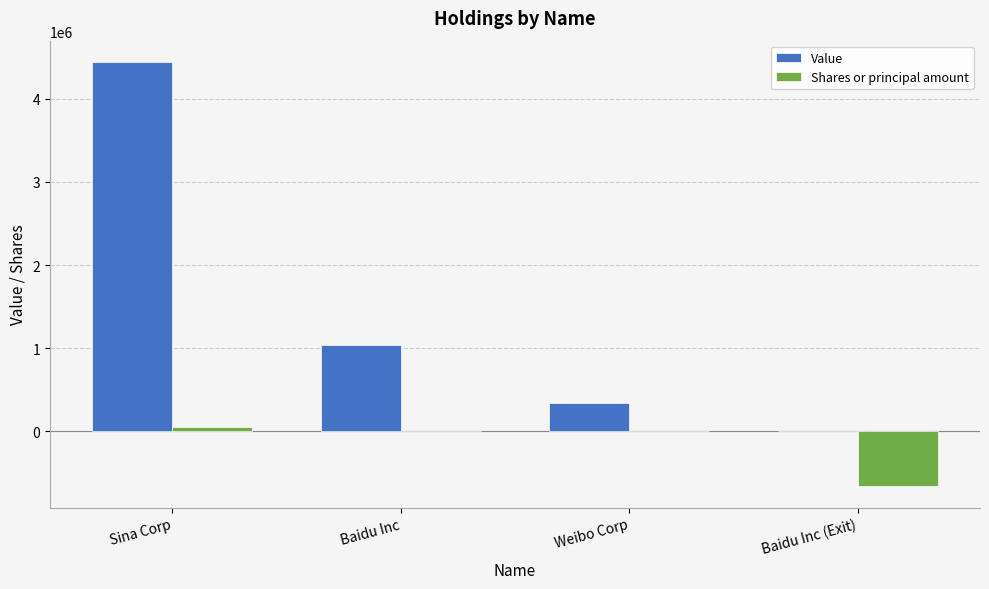

What is the greatest value displayed?

4444000